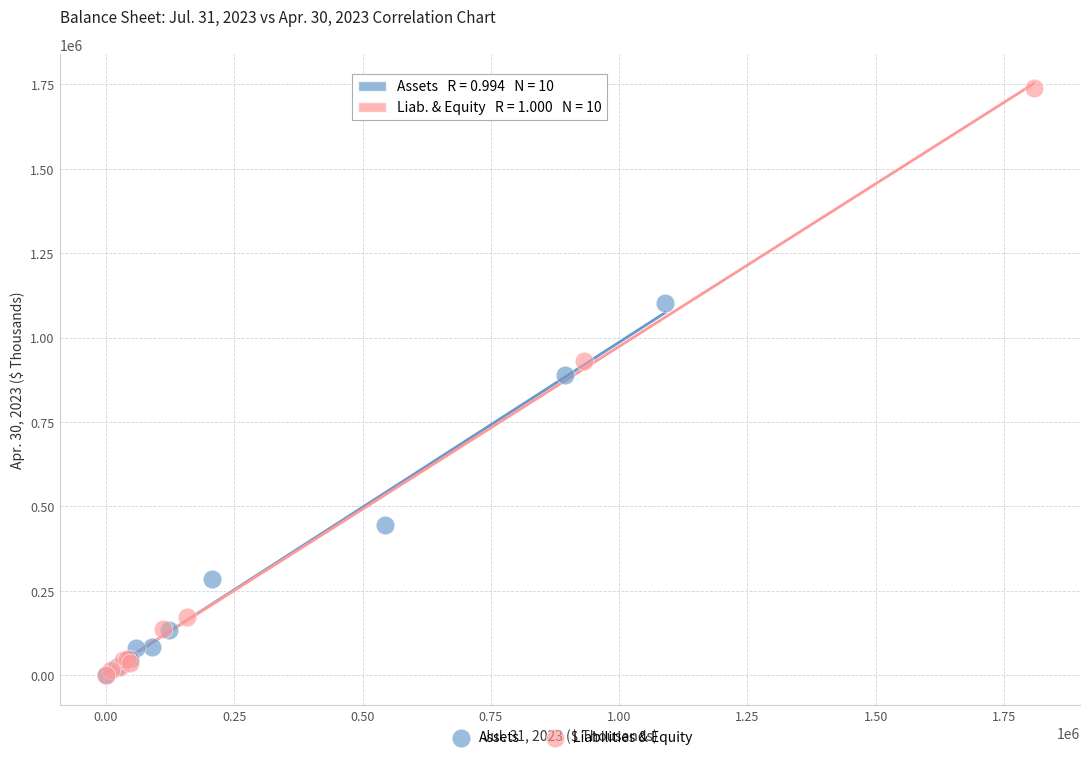

Which series has the widest spread of Y values?

Liabilities & Equity